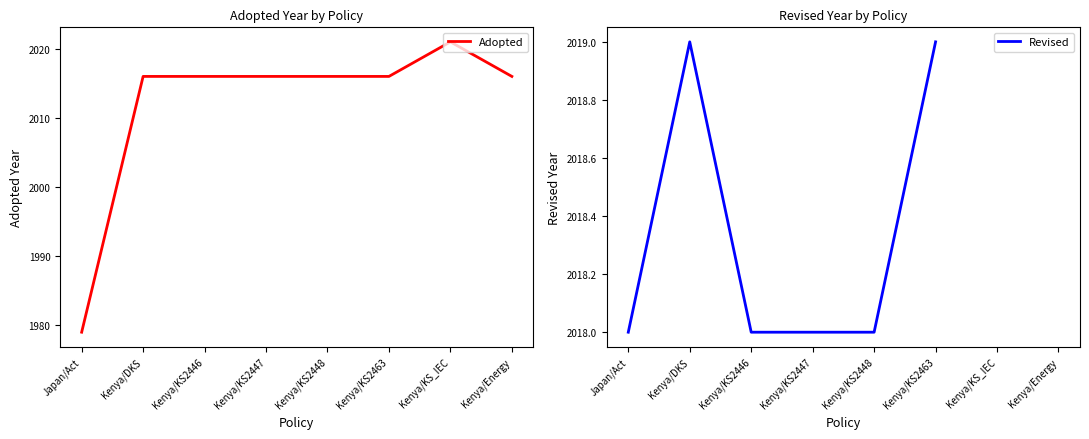

What is the total value across all series at Kenya/Energy?

4034.0